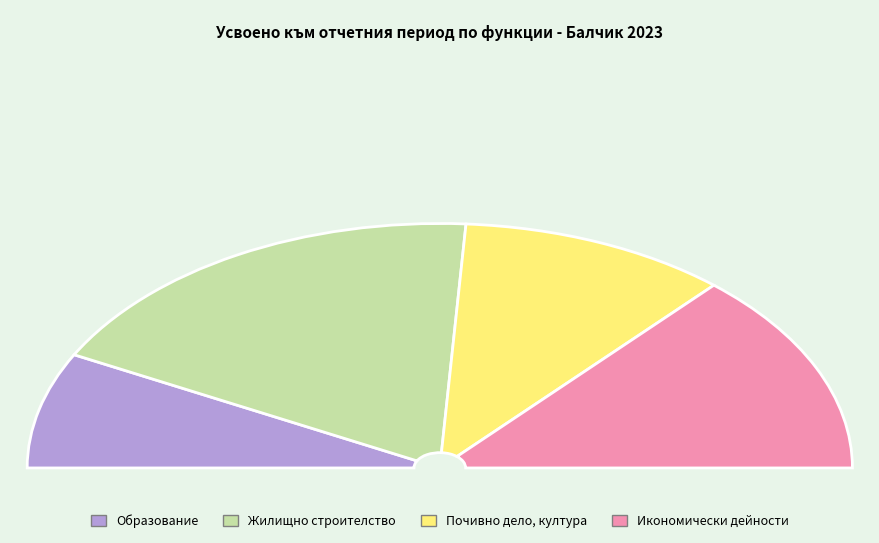

Combined, what portion of the pie is Жилищно строителство and Икономически дейности?

63.6%